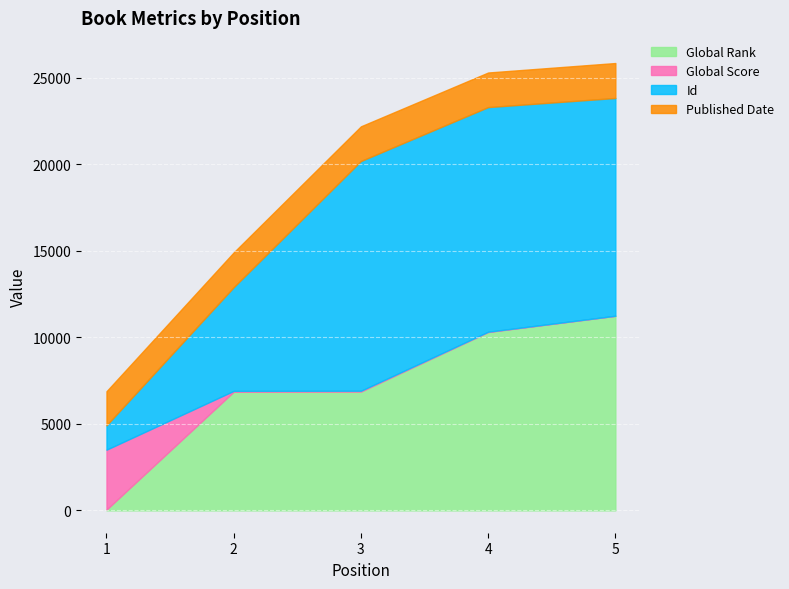

What is the difference between the Id values at 4 and 2?

6985